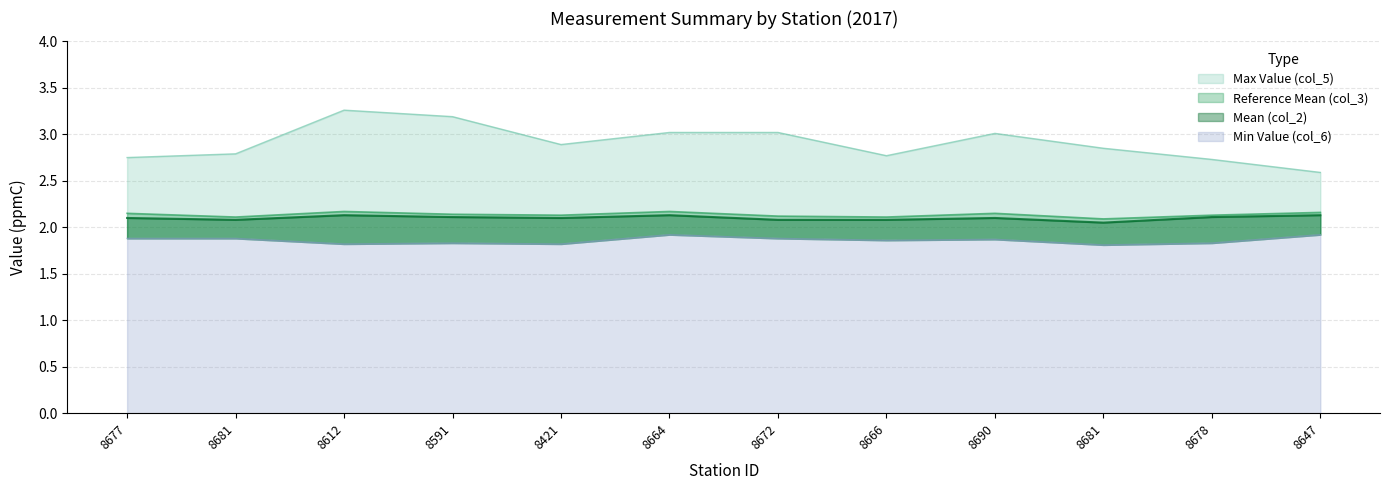

What is the difference between the highest and lowest values at 8681?

0.9